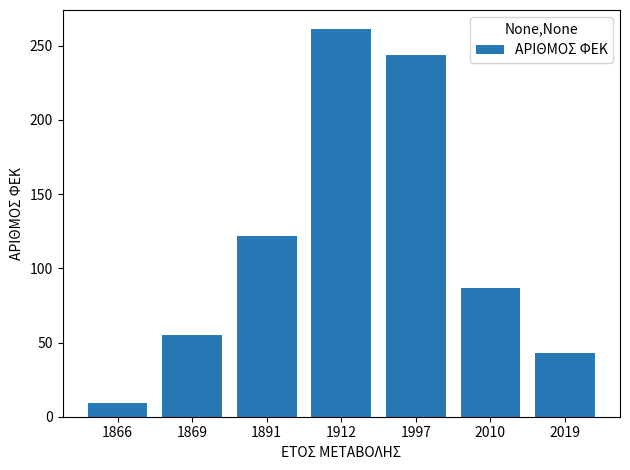

Approximately how many times larger is the value at 1891 compared to 1912?

0.5